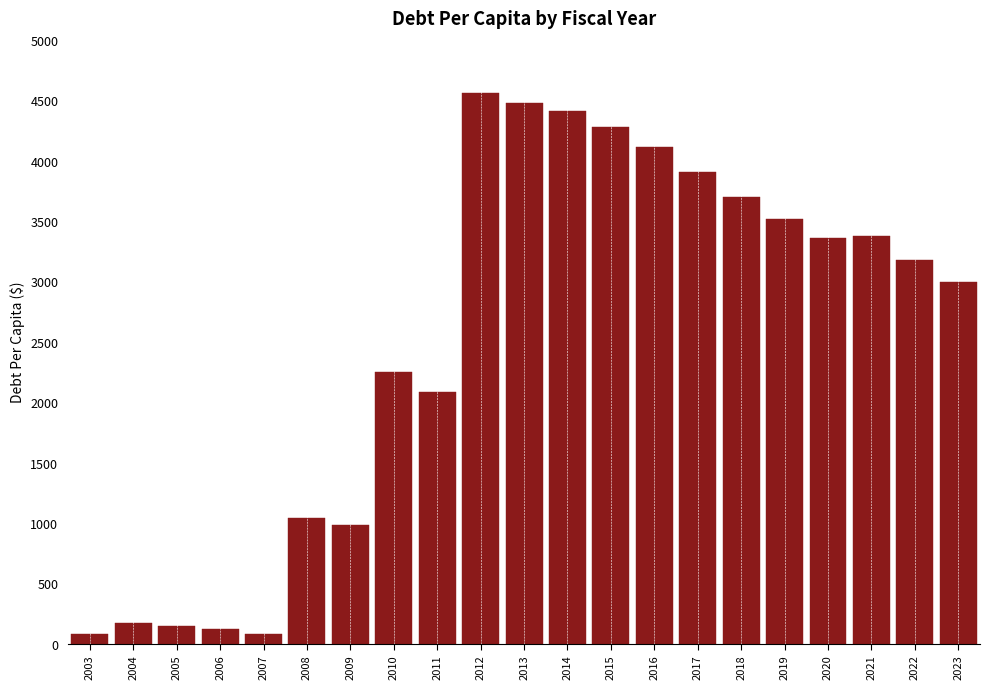

What is the value of the 15th bar from the left?

3905.6